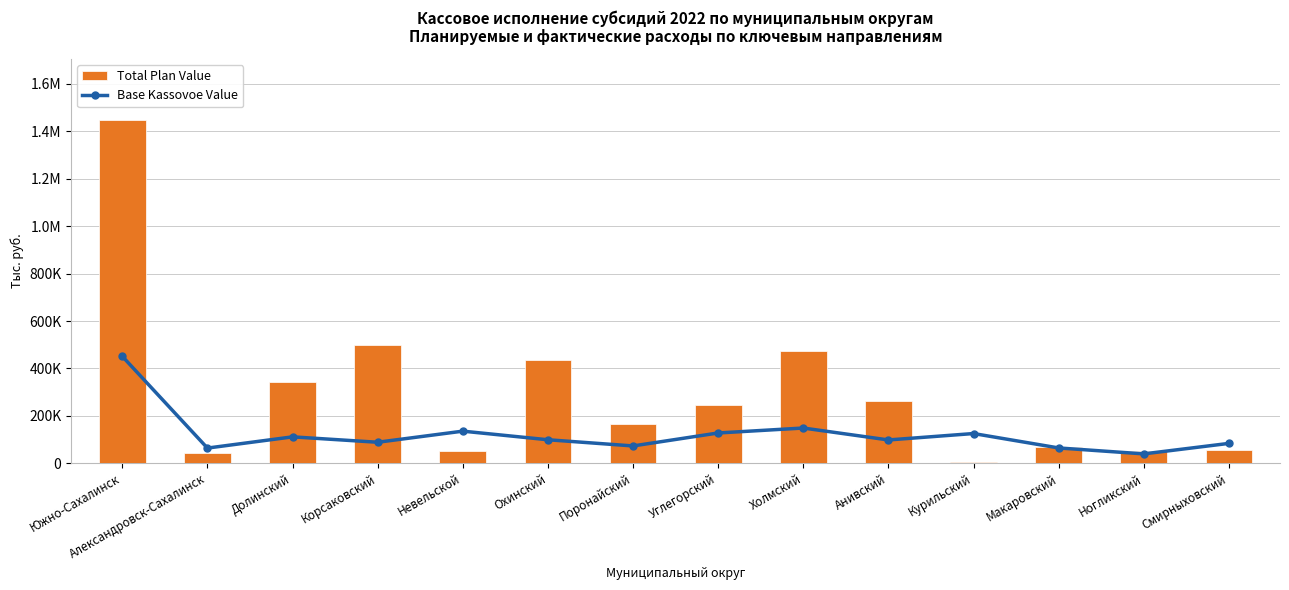

What is the value of the Base Kassovoe Value bar at the 3rd from the left?

111691.0